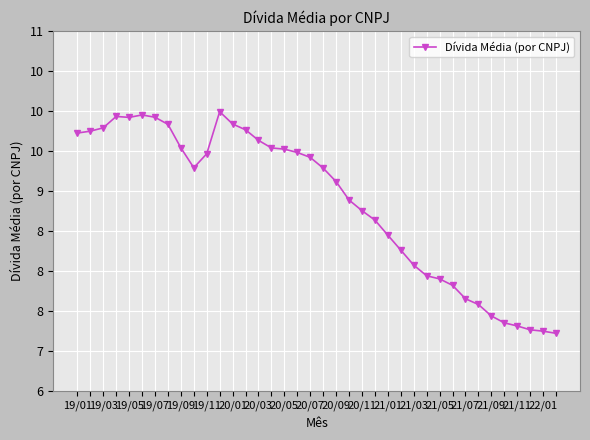

Is this an area chart (filled region under the line)?

No